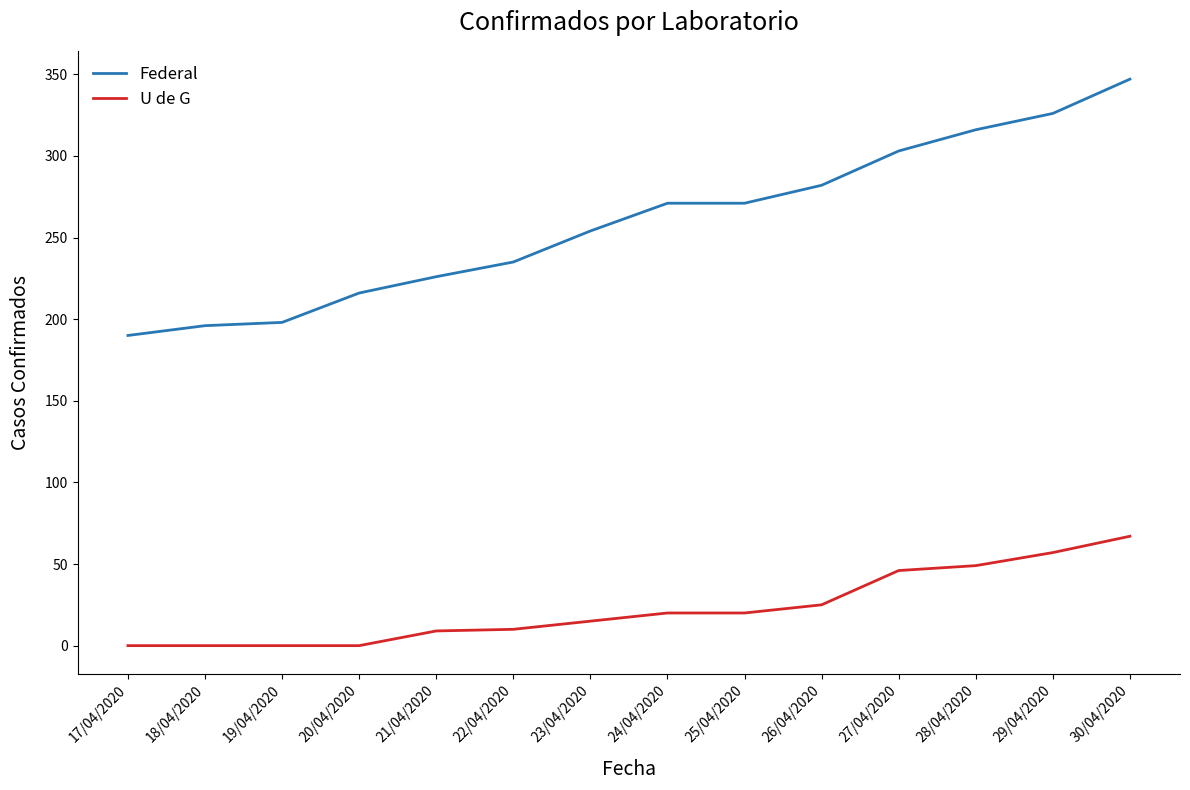

Which series has the largest total across all categories?

Federal